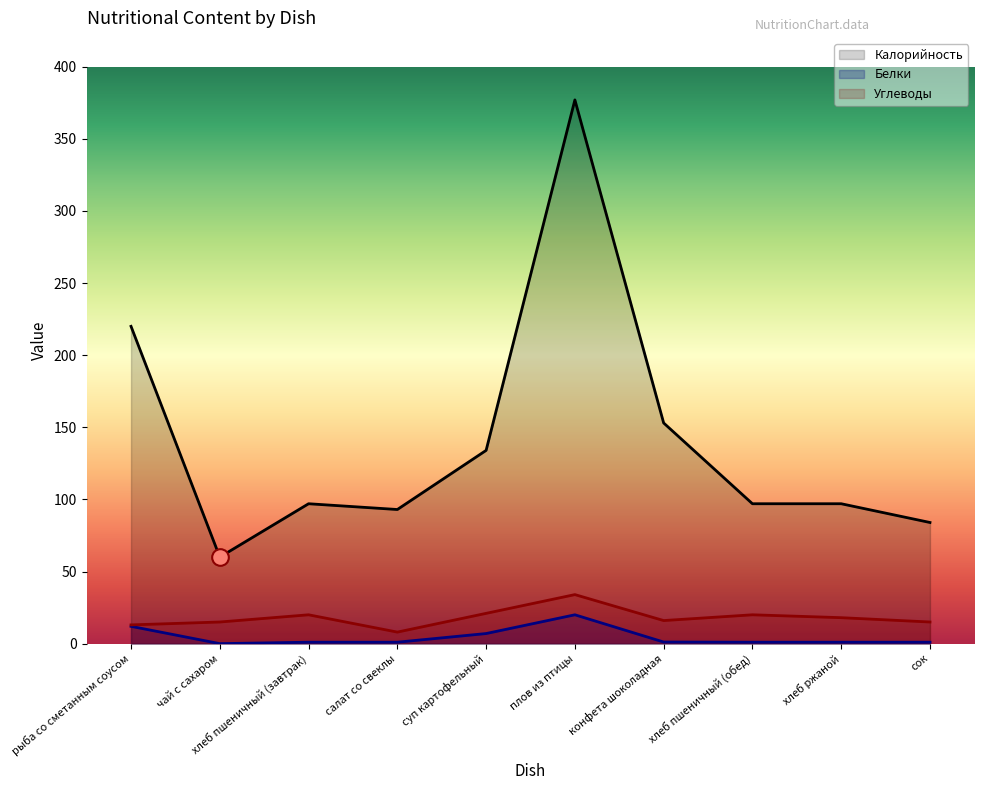

True or false: Белки and Калорийность intersect in this chart.

False